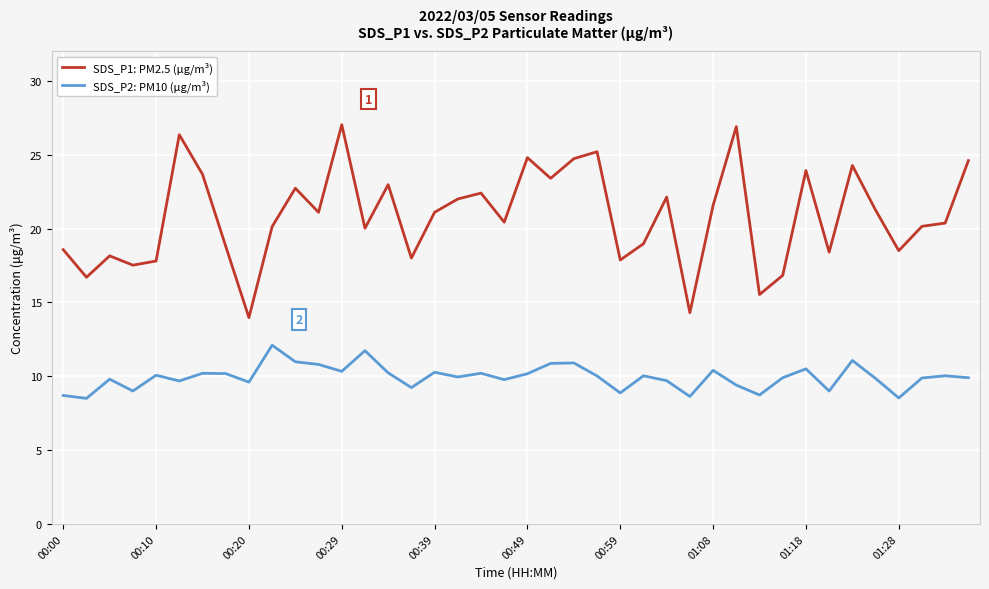

What is the difference between the maximum and minimum values in the SDS_P2: PM10 (μg/m³) series?

3.6